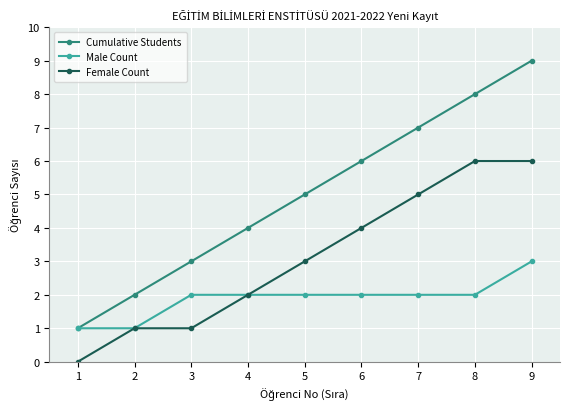

Reading left to right, extract all data points from this chart.

Cumulative Students: 1=1	2=2	3=3	4=4	5=5	6=6	7=7	8=8	9=9
Male Count: 1=1	2=1	3=2	4=2	5=2	6=2	7=2	8=2	9=3
Female Count: 1=0	2=1	3=1	4=2	5=3	6=4	7=5	8=6	9=6